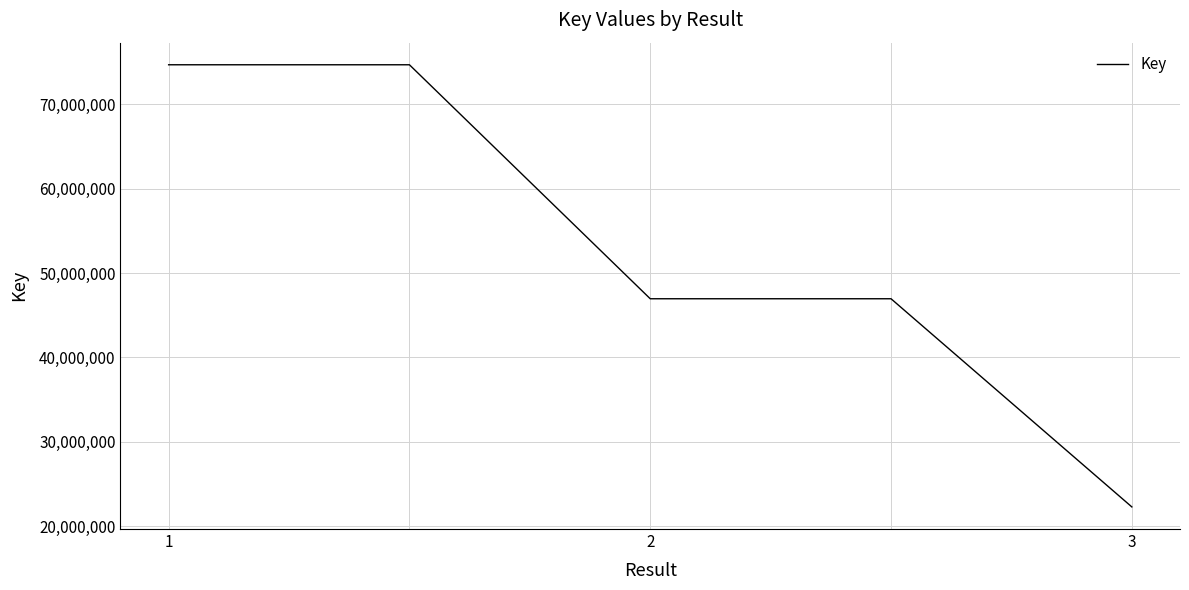

What is the maximum value shown in the chart?

74652274